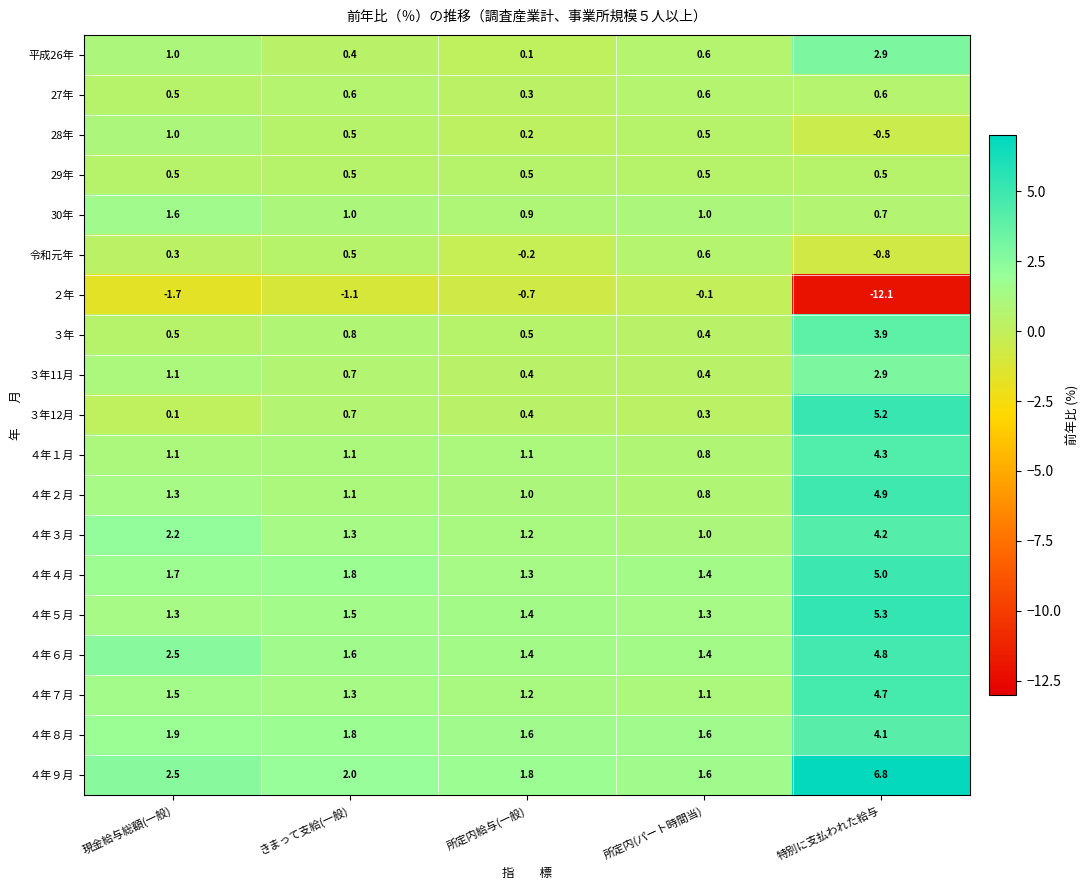

What is the difference between the maximum and second lowest values in the 令和元年 series?

0.8